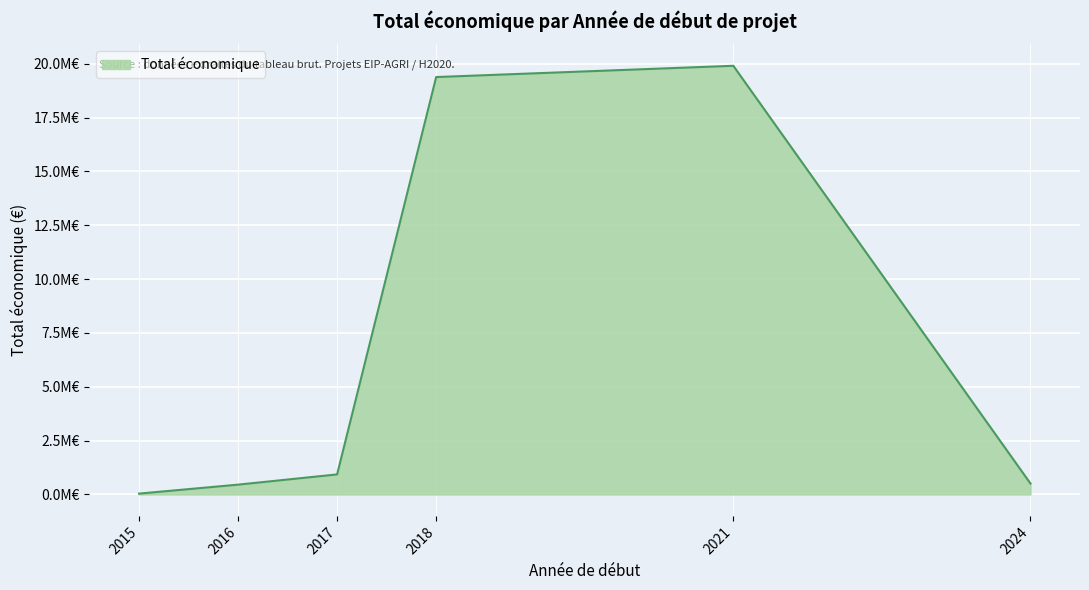

Does the chart have visible grid lines?

Yes